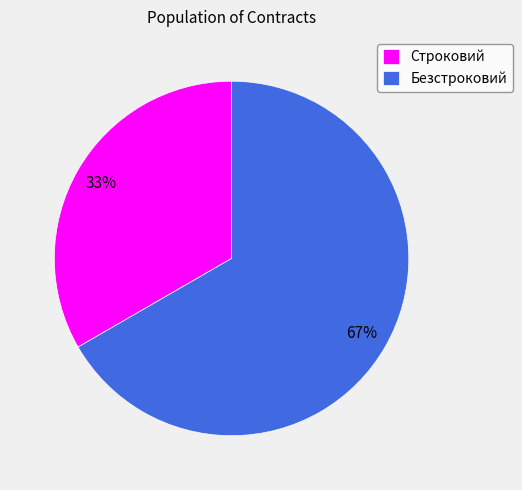

Does Строковий account for over 50% of the chart?

No